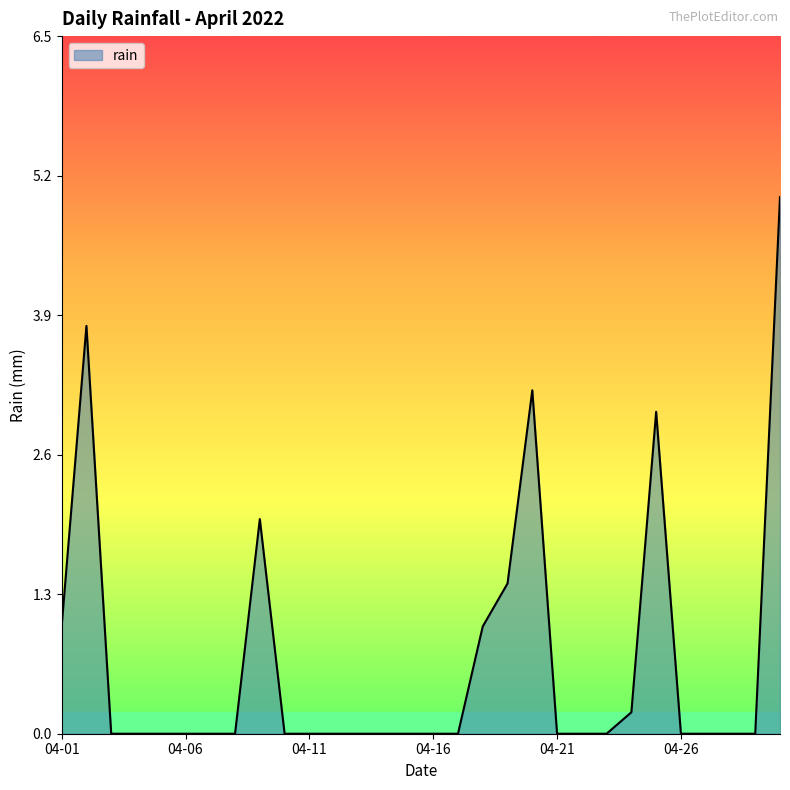

What is the maximum value shown in the chart?

5.0